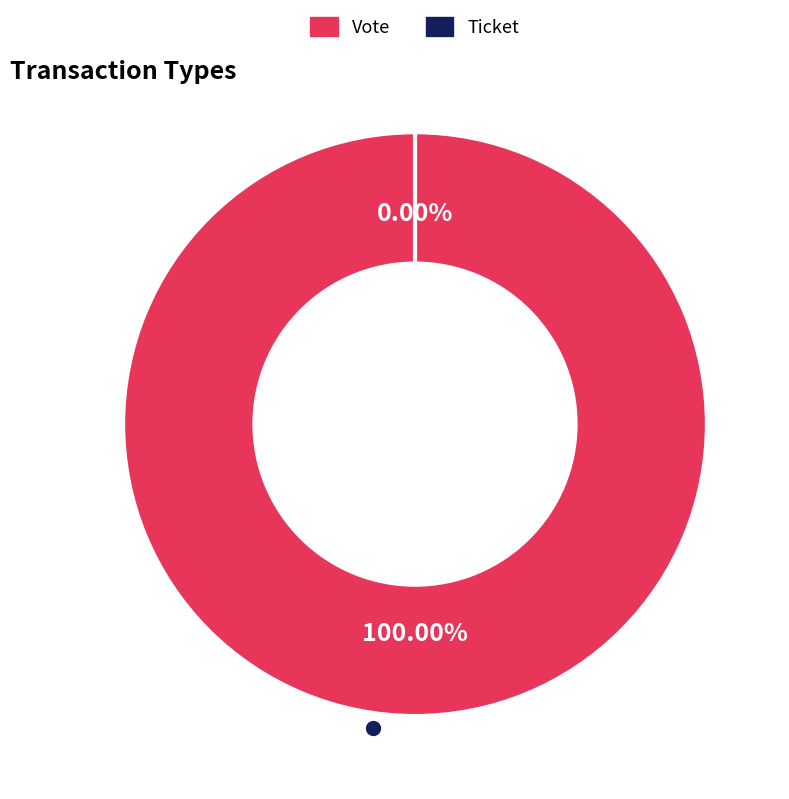

Does any single category account for the majority?

Yes